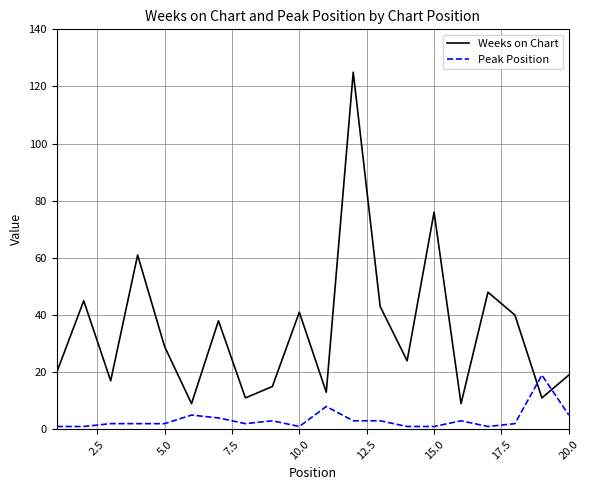

What is the average value of the Weeks on Chart series?

35